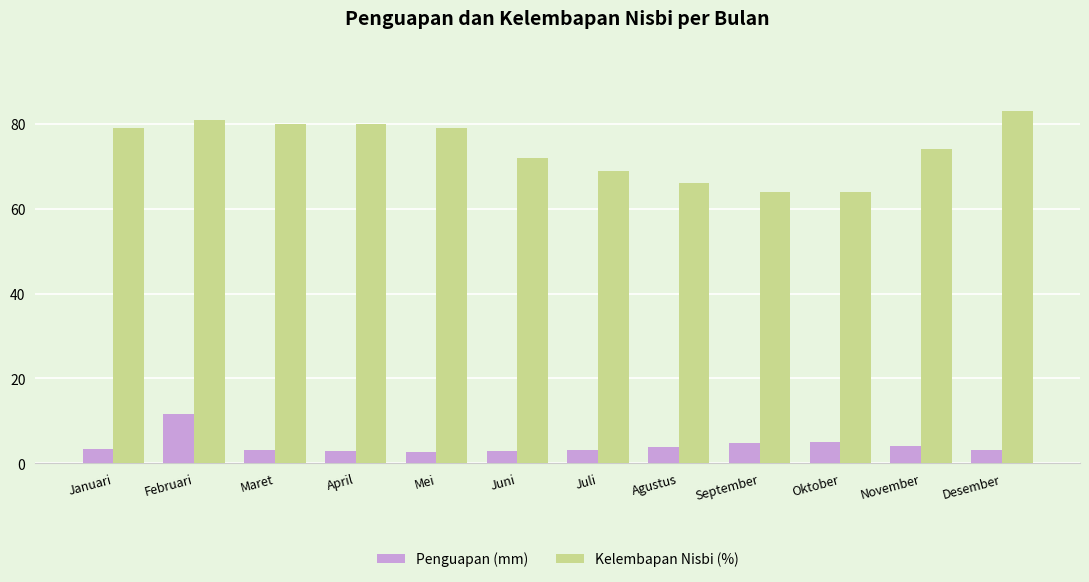

What is the value of the Penguapan (mm) bar at the 10th from the left?

5.1